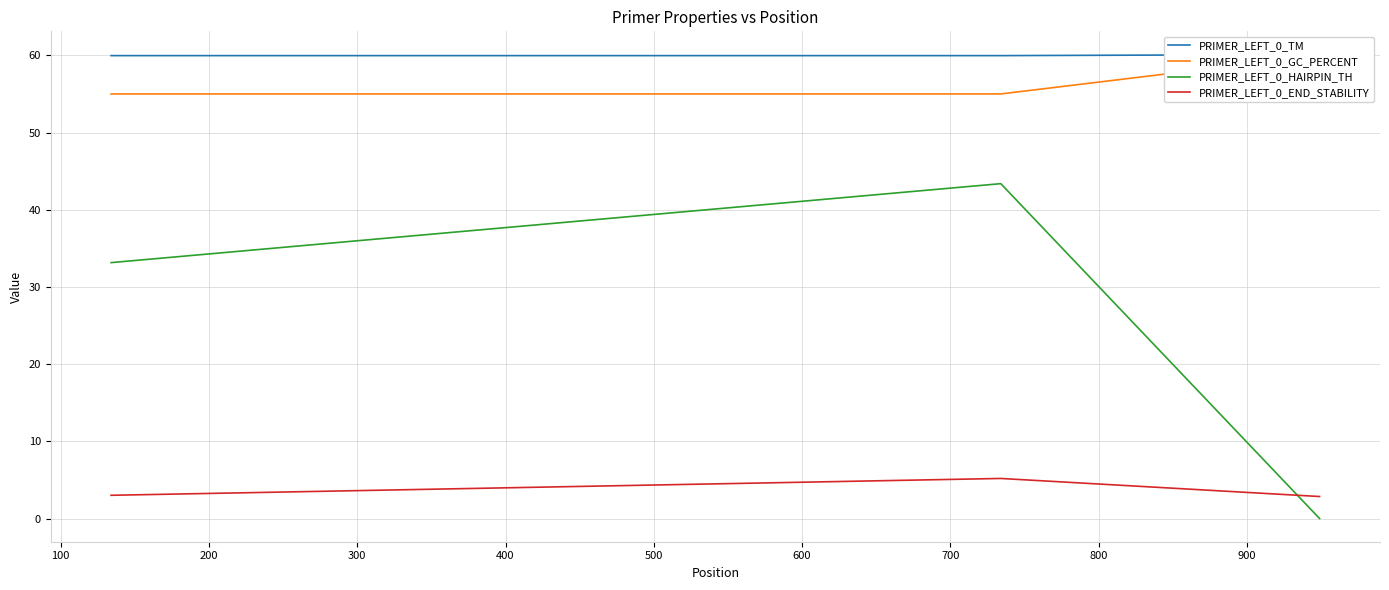

What is the maximum value for PRIMER_LEFT_0_END_STABILITY?

5.2